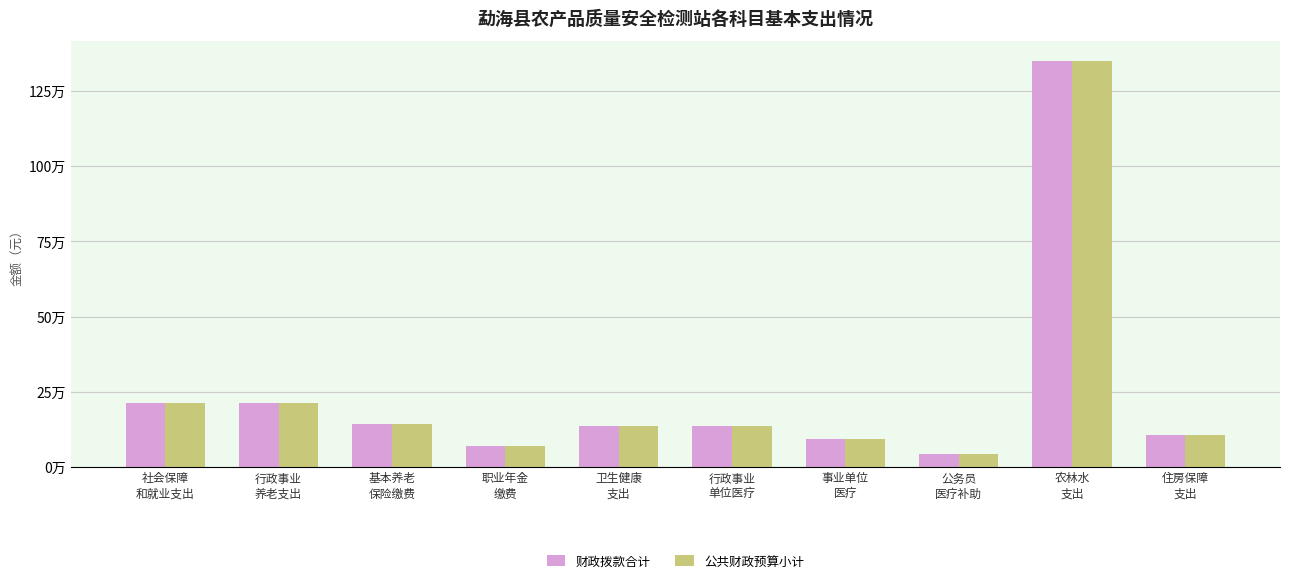

What are all the series names shown in the legend?

财政拨款合计, 公共财政预算小计